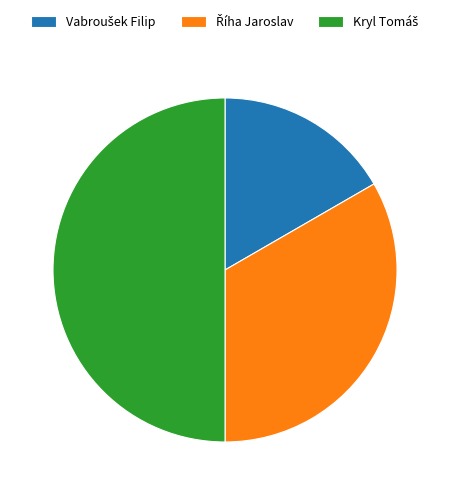

Is there any slice that represents more than half of the pie?

No